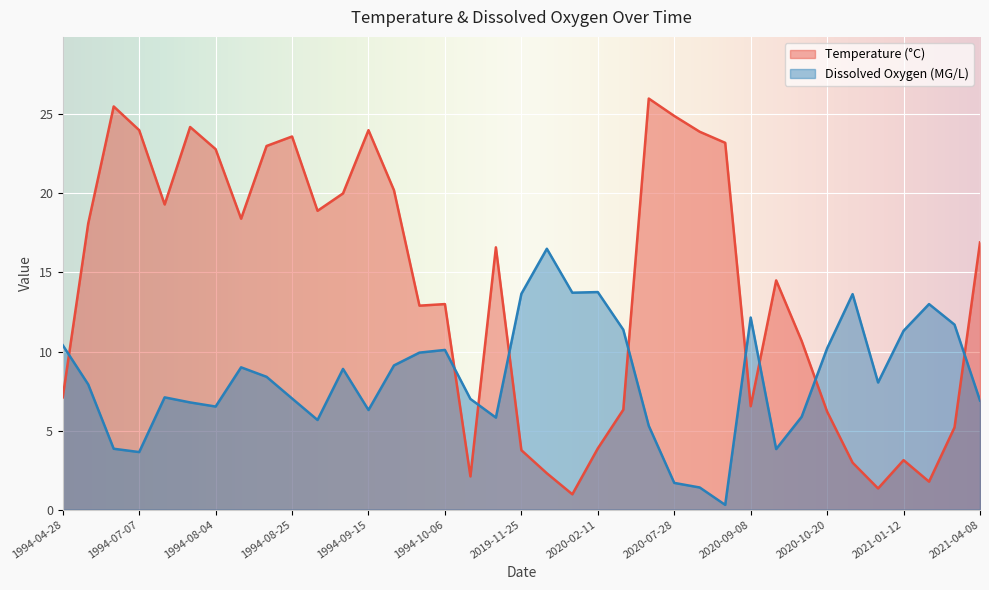

What are all the series names shown in the legend?

Temperature (°C), Dissolved Oxygen (MG/L)